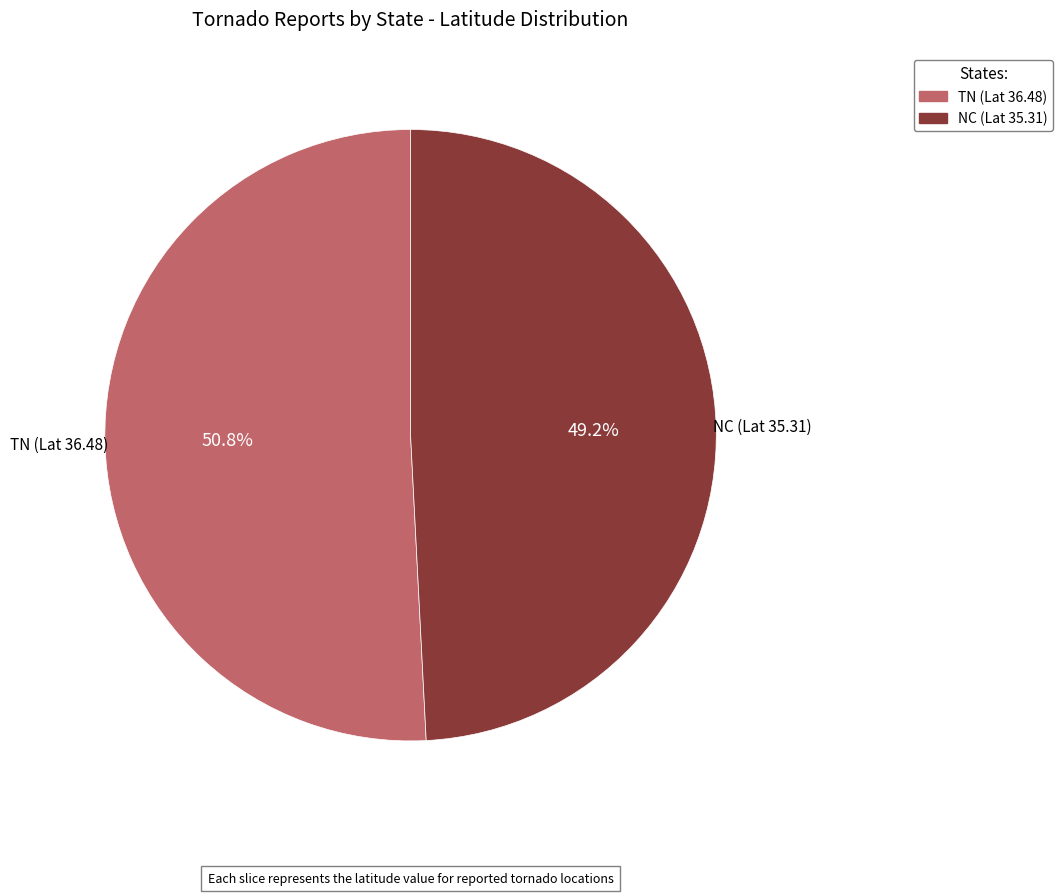

Count the number of slices in the pie.

2